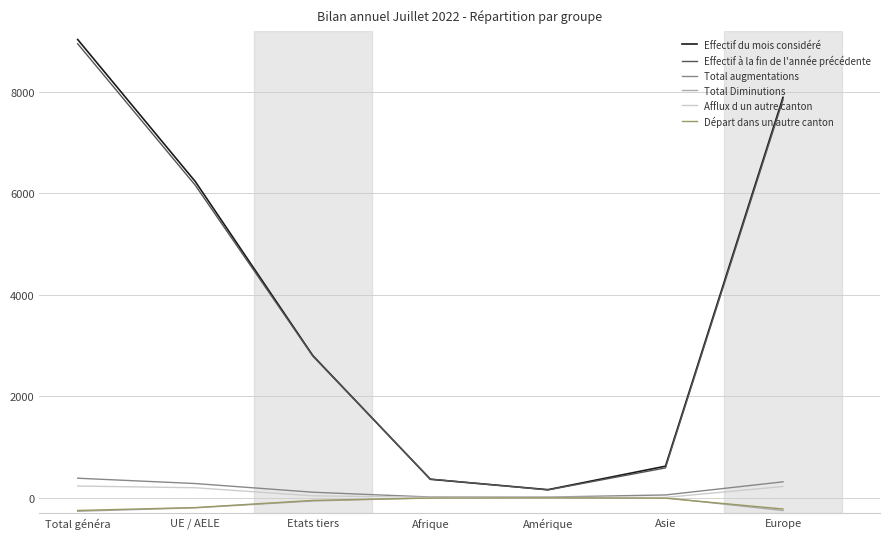

At which category is the sum across all series the highest?

Total généra